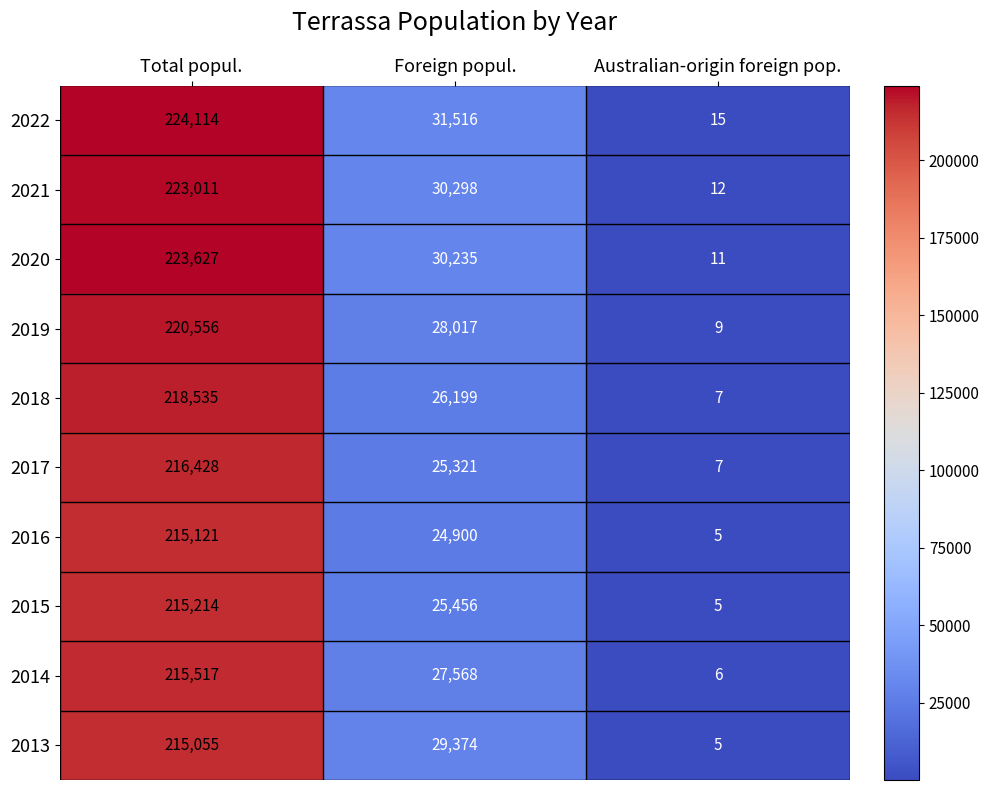

Is it true that 2020 equals 30235 at Foreign popul.?

True